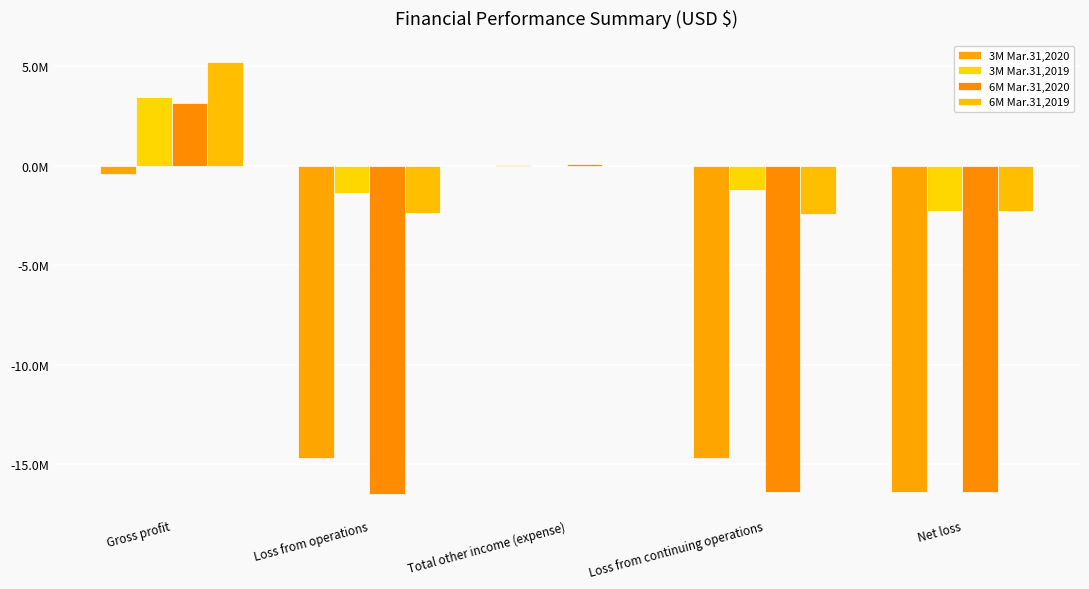

What is the difference between the maximum and minimum values in the 6M Mar.31,2019 series?

7614375